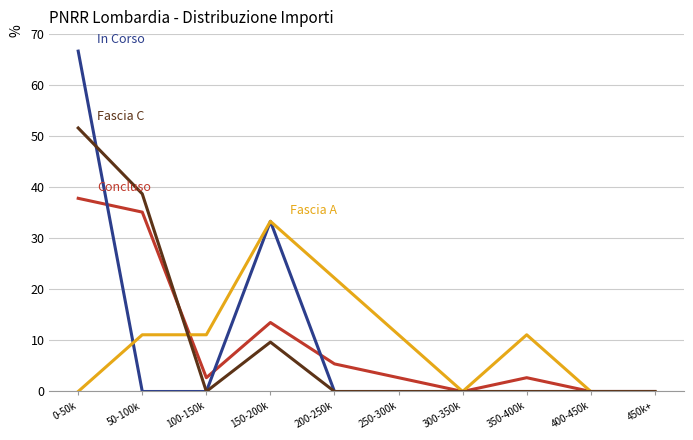

At which category is the sum across all series the highest?

0-50k